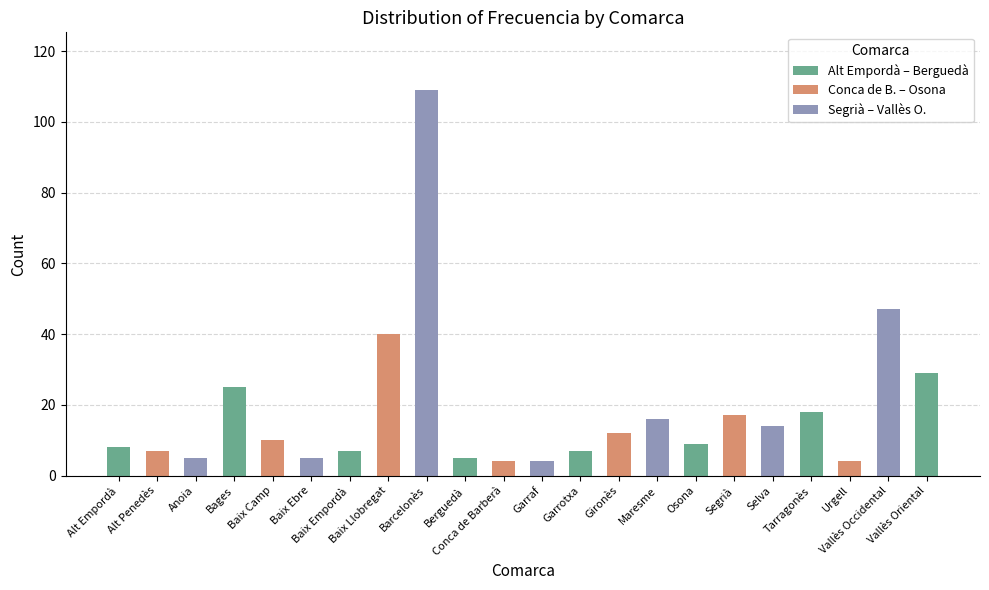

What is the difference between the values at Baix Empordà and Garraf?

3